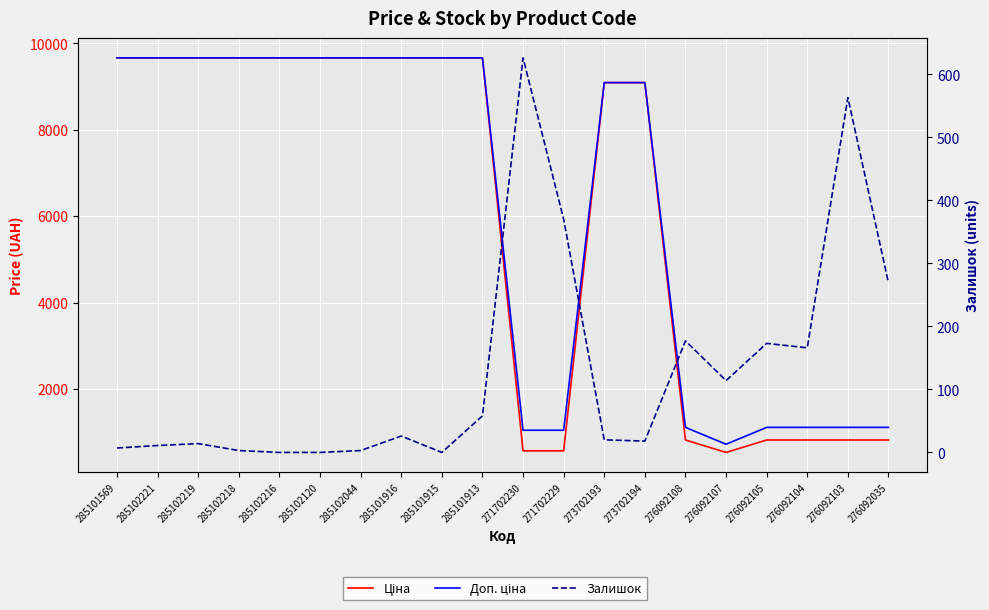

Is the value of Залишок at 285102044 greater than the value of Ціна at 271702229?

No